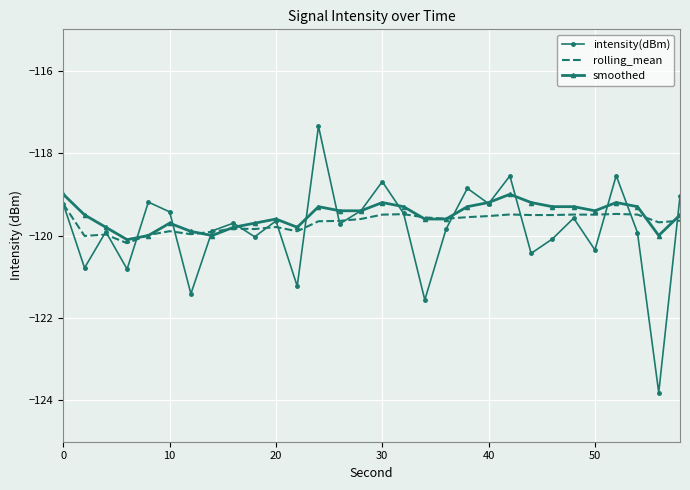

What is the sum of all rolling_mean values?

-3590.4